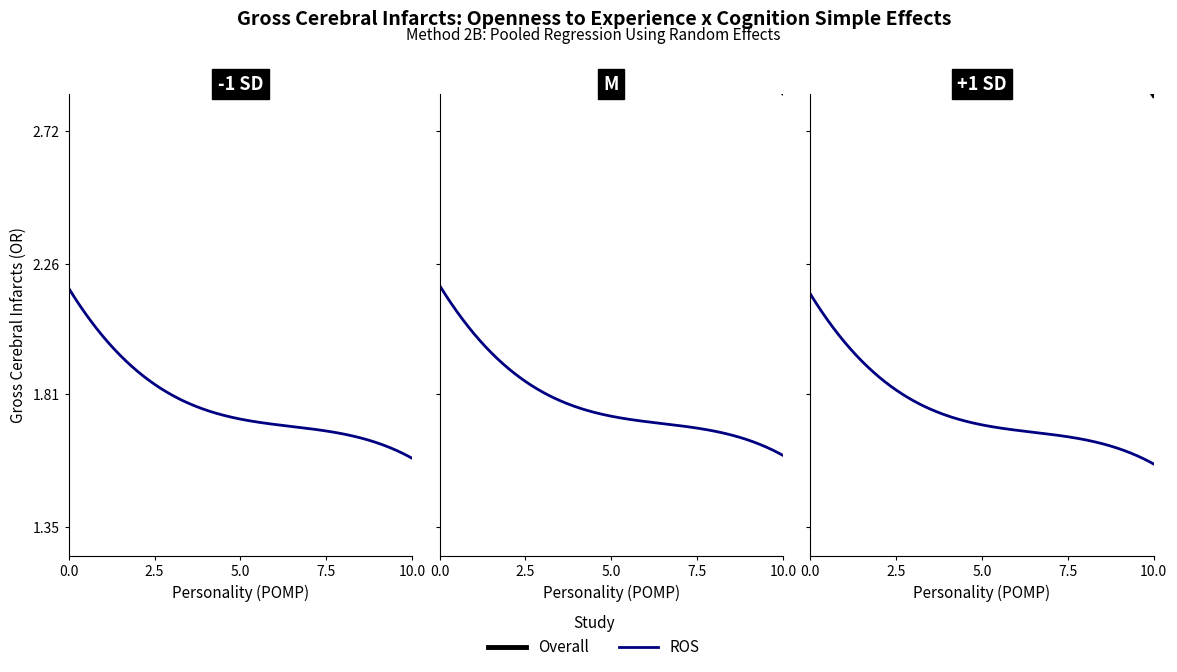

At how many categories does at least one series exceed 4?

3